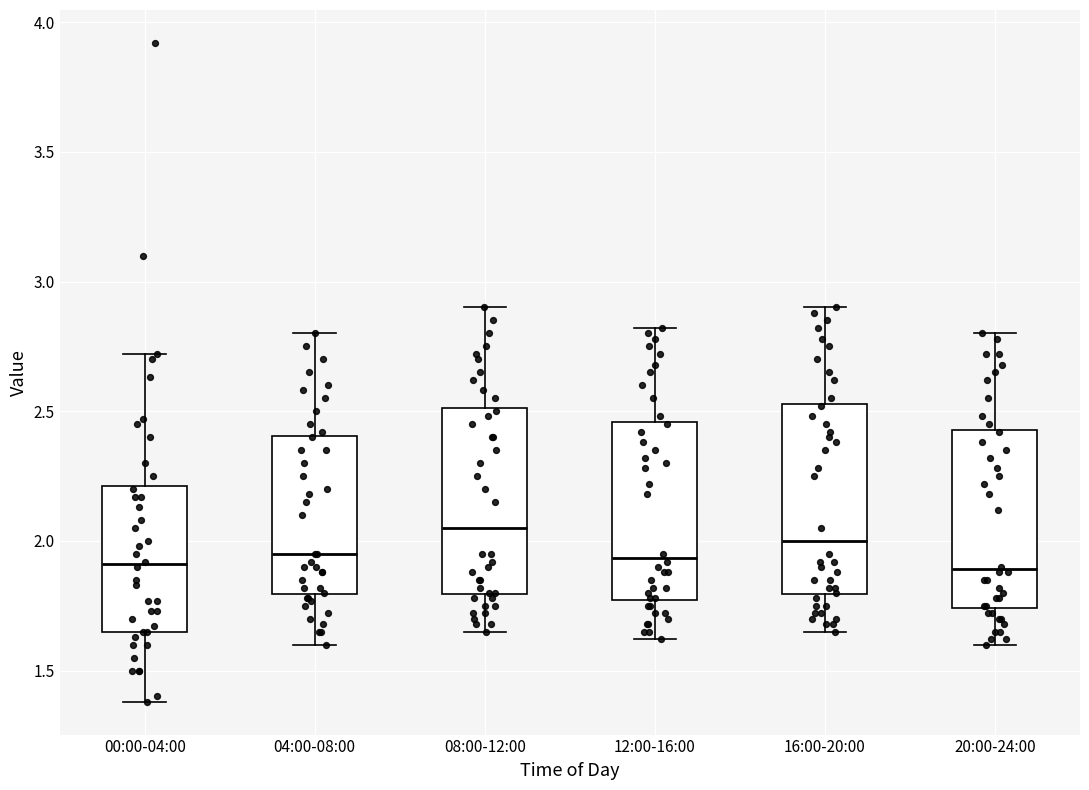

Reading left to right, read every box against the y-axis: the position of its median line, the range the box covers, and the ends of its whiskers. The values are not printed on the chart, so give them approximately, as read against the axis.

00:00-04:00: median 1.90, box 1.65 to 2.20, whiskers 1.40 to 2.70
04:00-08:00: median 1.95, box 1.80 to 2.40, whiskers 1.60 to 2.80
08:00-12:00: median 2.05, box 1.80 to 2.50, whiskers 1.65 to 2.90
12:00-16:00: median 1.95, box 1.75 to 2.45, whiskers 1.60 to 2.80
16:00-20:00: median 2.00, box 1.80 to 2.55, whiskers 1.65 to 2.90
20:00-24:00: median 1.90, box 1.75 to 2.45, whiskers 1.60 to 2.80